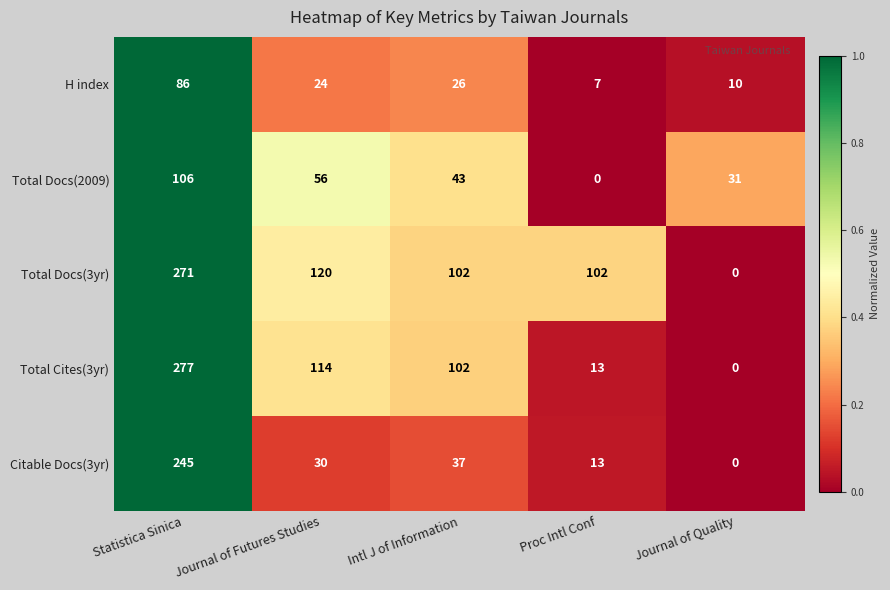

Rank the series by their maximum value, from highest to lowest.

Total Cites(3yr), Total Docs(3yr), Citable Docs(3yr), Total Docs(2009), H index